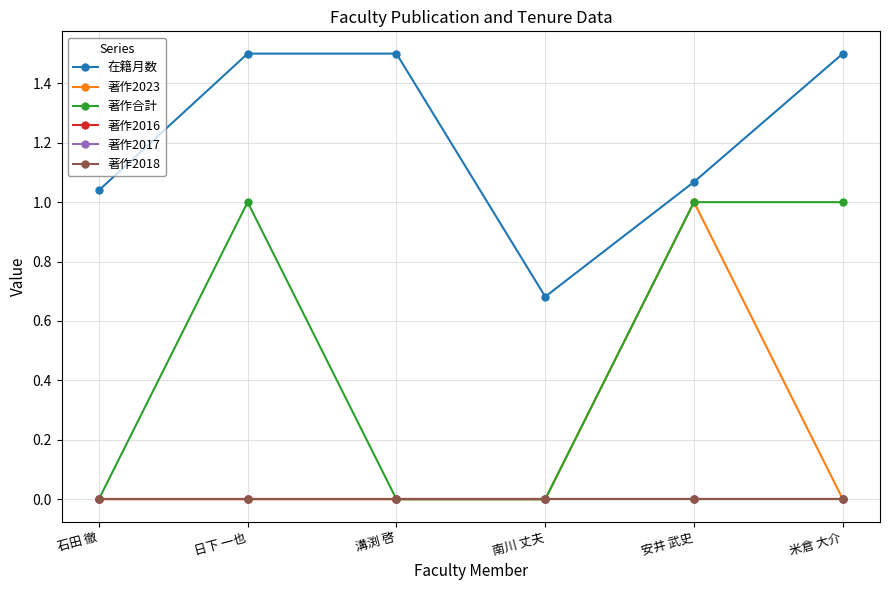

Which category has the lowest value in the 著作2018 series?

石田 徹